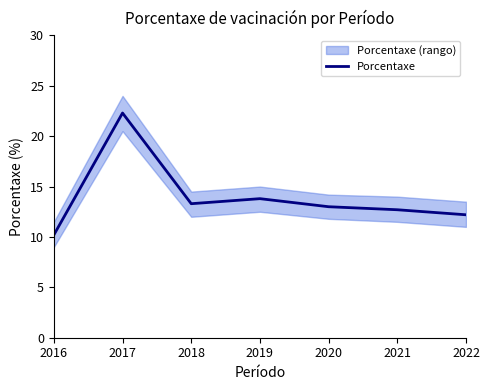

What is the difference between the values at 2019 and 2020?

0.8